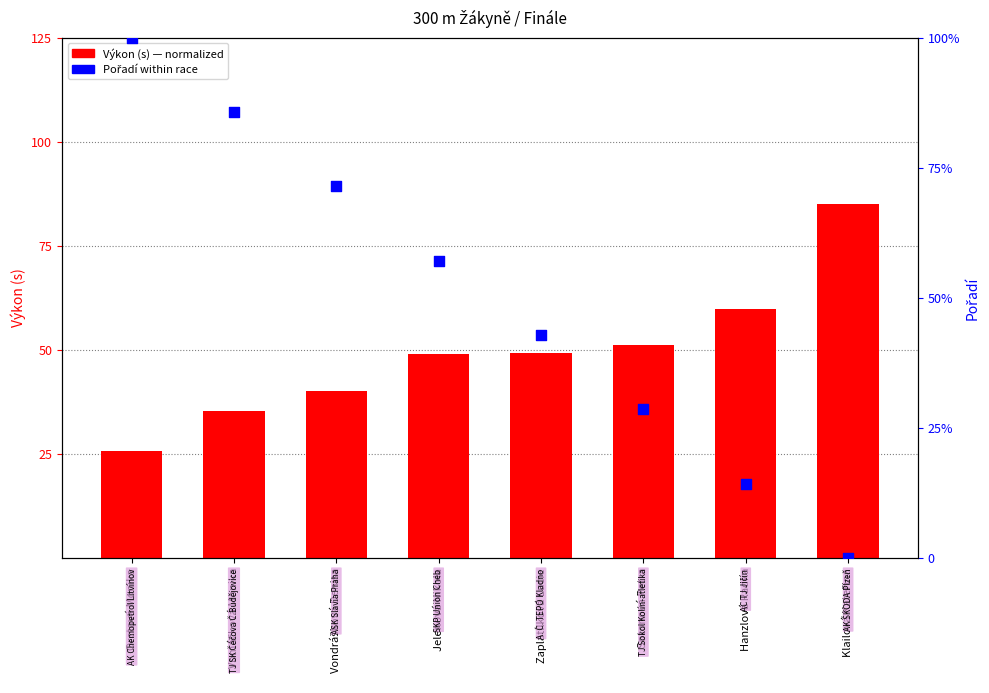

What is the total value across all series at Vomáčková Monika?

121.0